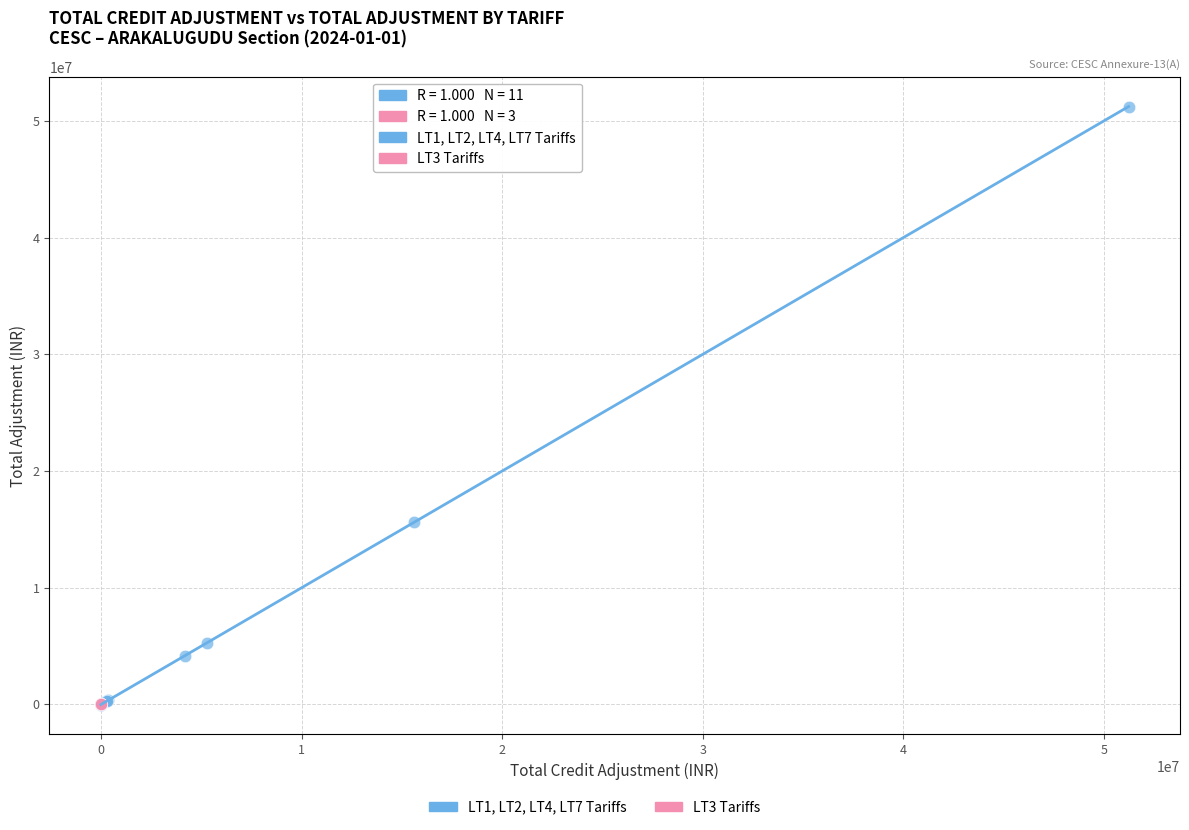

Which series contains the highest Y value?

LT1, LT2, LT4, LT7 Tariffs